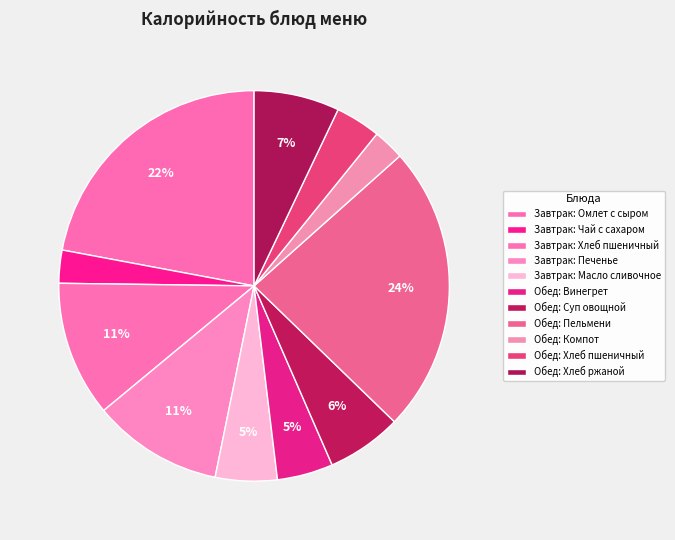

How many slices are in this pie chart?

11